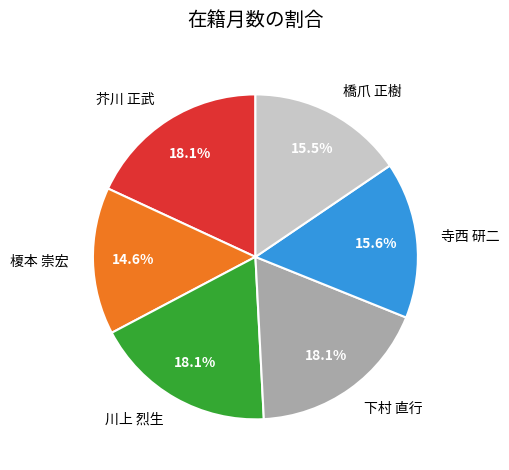

What portion of the pie excludes 橋爪 正樹?

84.5%